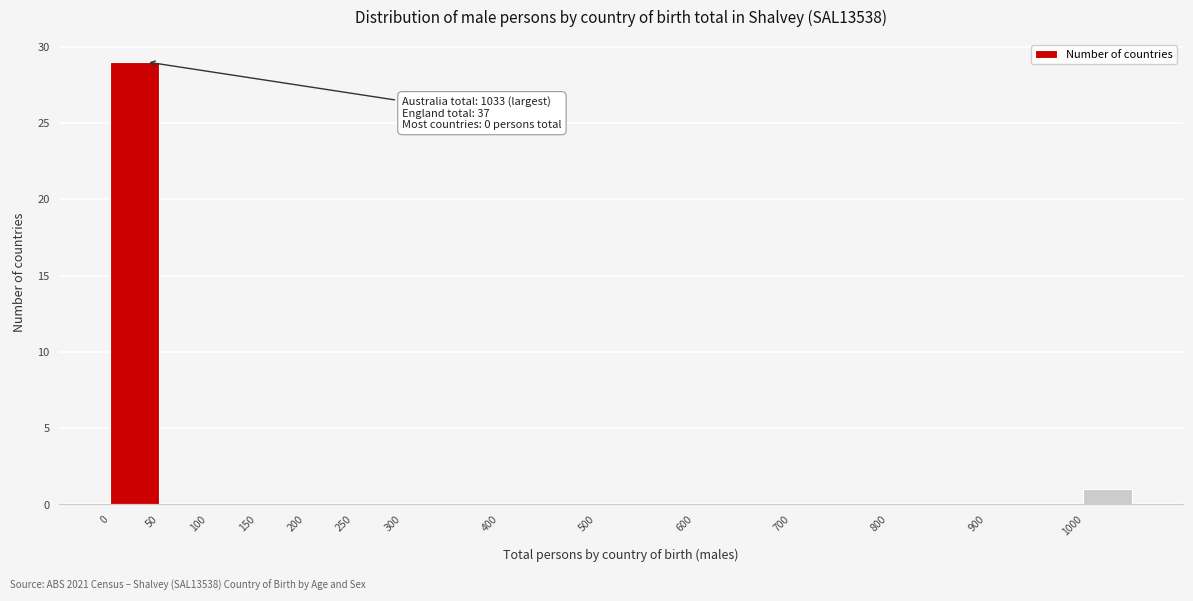

Over which range of the x-axis is the bar tallest?

0 to 50